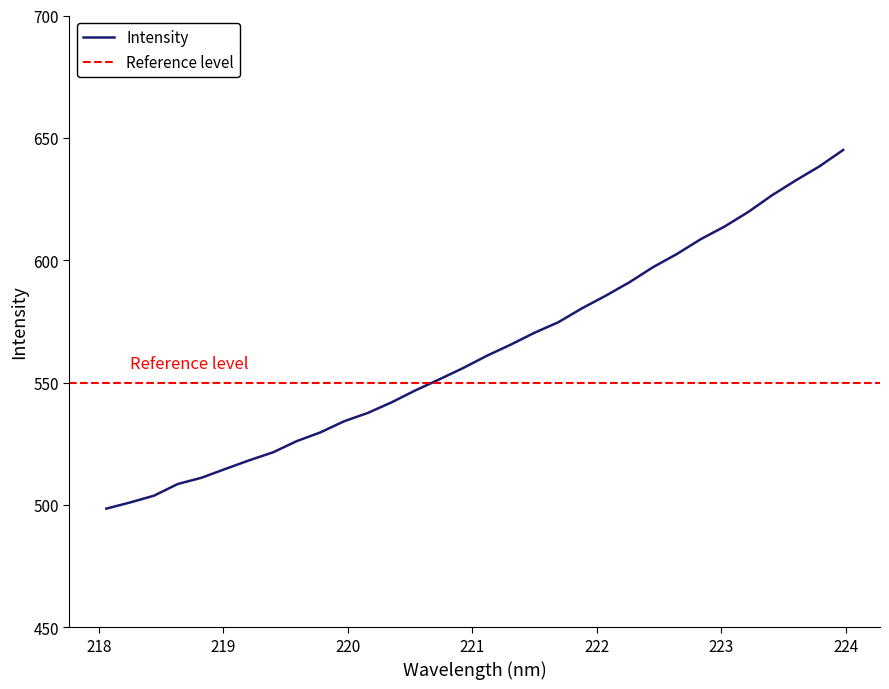

At which category does the chart reach its minimum across all series?

218.0596